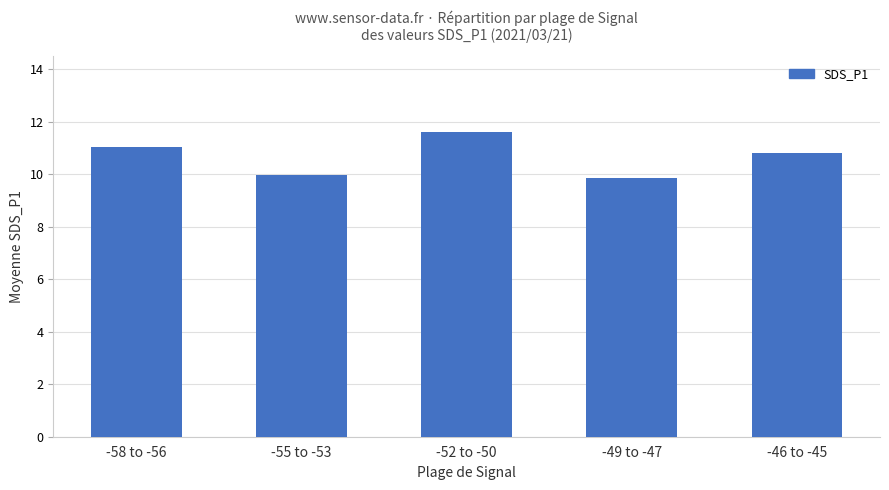

Reading left to right, what are all the values shown in this chart?

11.1	10.0	11.6	9.9	10.8